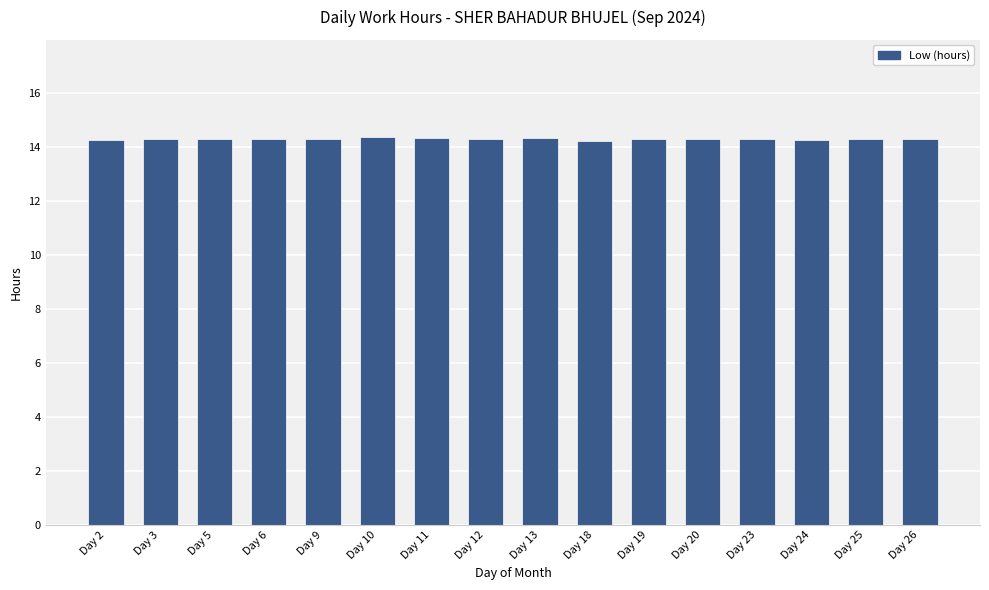

Does the chart contain any negative values?

No